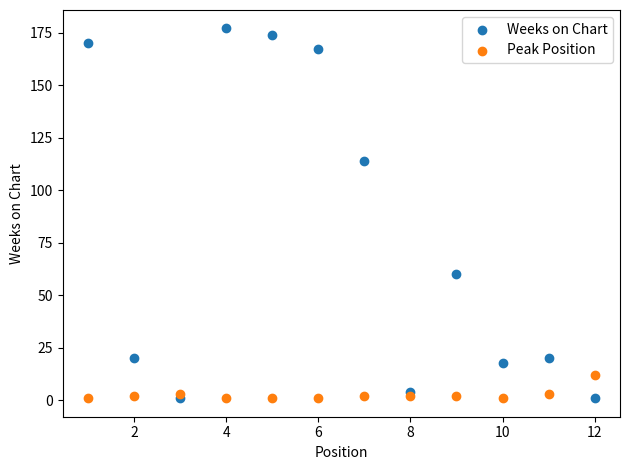

Which series reaches the maximum Y coordinate?

Weeks on Chart